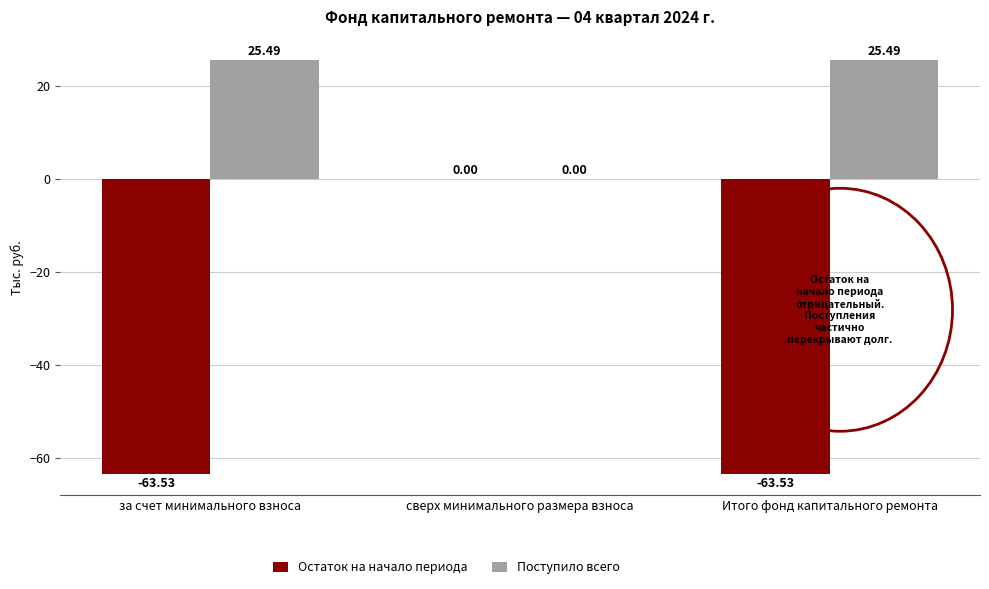

Does the chart contain stacked bars?

No